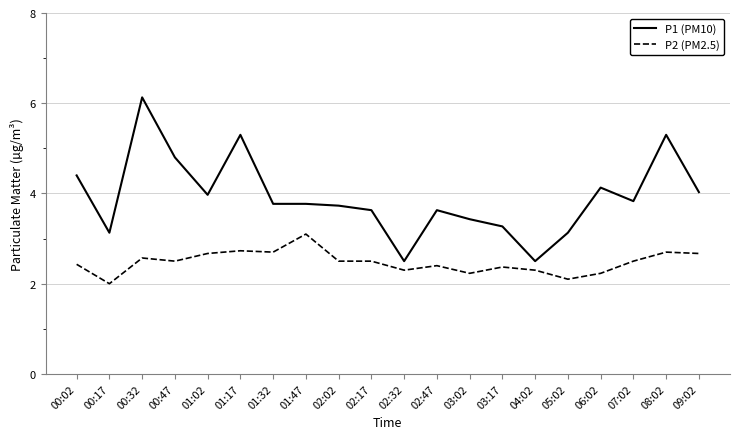

At which category does the chart reach its peak across all series?

00:32